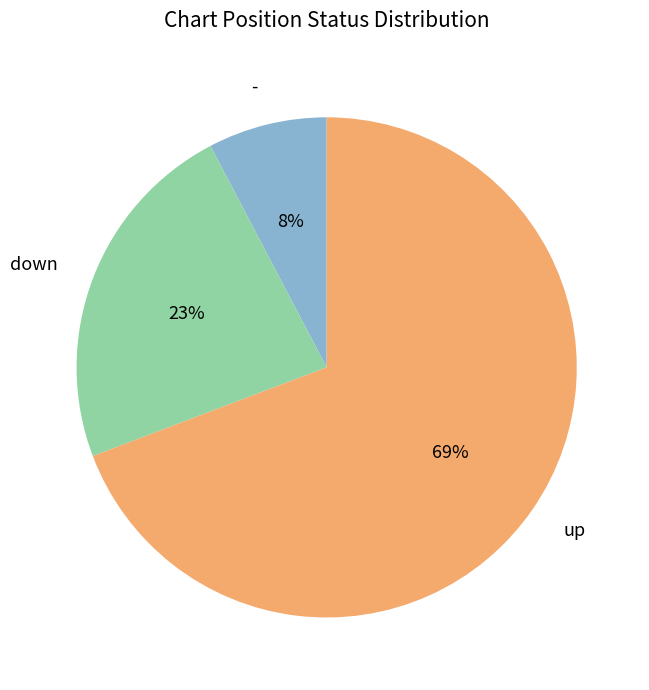

To the nearest percent, what portion does - represent?

8%